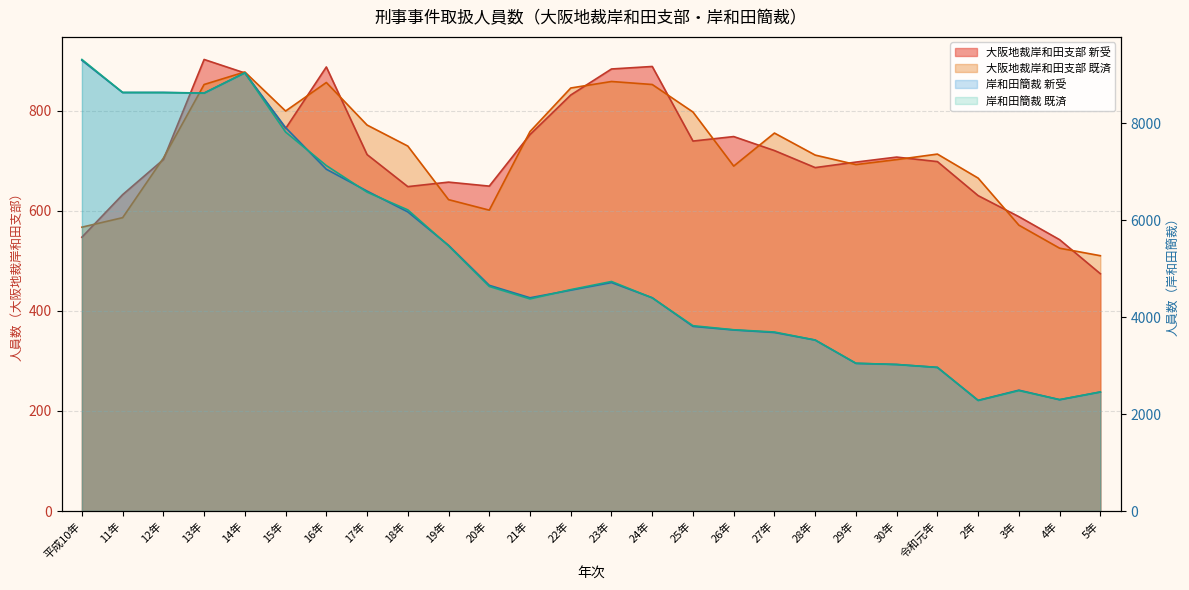

Reading left to right, list all the values displayed in this chart.

大阪地裁岸和田支部 新受: 547	632	702	902	875	764	887	712	648	657	649	752	831	883	888	739	748	720	686	697	707	698	630	588	542	474
大阪地裁岸和田支部 既済: 567	586	705	852	877	799	856	771	729	622	601	758	845	858	852	797	689	755	711	692	702	713	665	571	525	510
岸和田簡裁 新受: 9295	8631	8634	8620	9038	7908	7049	6599	6169	5480	4655	4398	4555	4712	4399	3808	3734	3682	3526	3045	3022	2962	2282	2492	2296	2455
岸和田簡裁 既済: 9313	8633	8629	8619	9037	7816	7125	6577	6211	5470	4632	4375	4566	4734	4395	3822	3738	3692	3526	3048	3022	2962	2280	2484	2297	2455